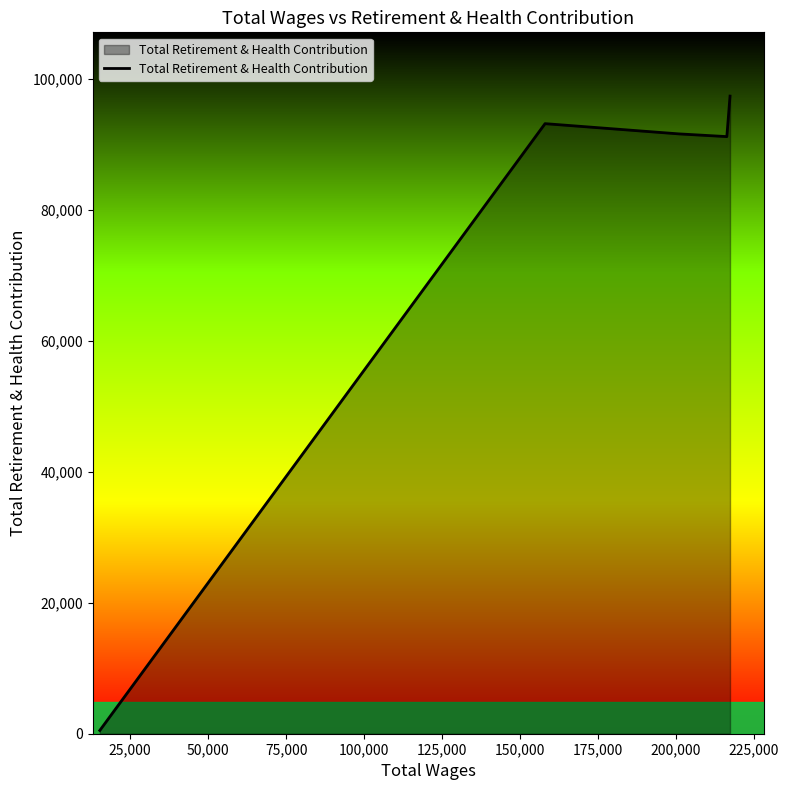

What is the difference between the second highest and minimum values?

92678